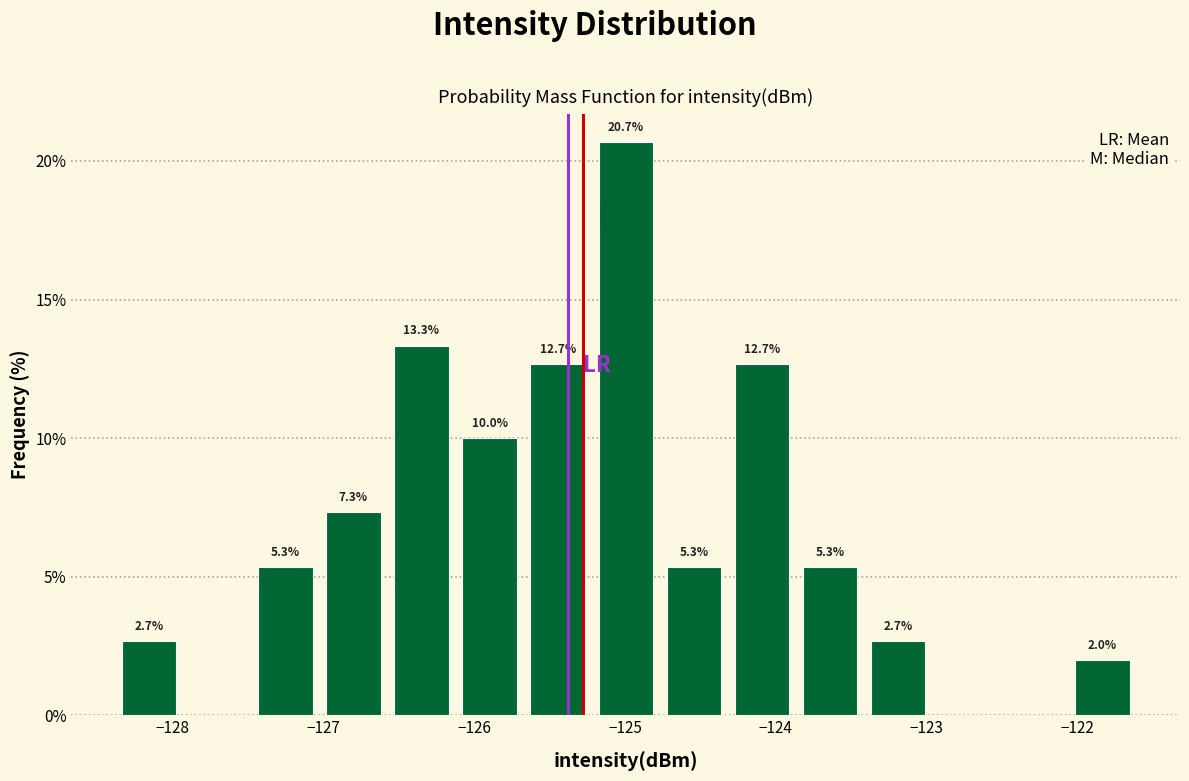

Over which range of the x-axis is the bar tallest?

-125.2 to -124.8